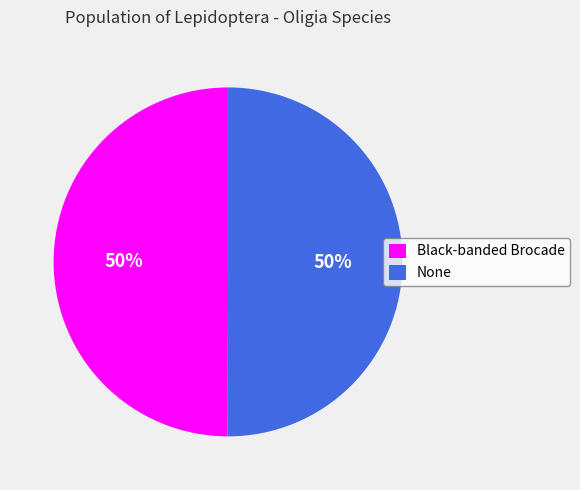

To the nearest percent, what portion does Black-banded Brocade represent?

50%